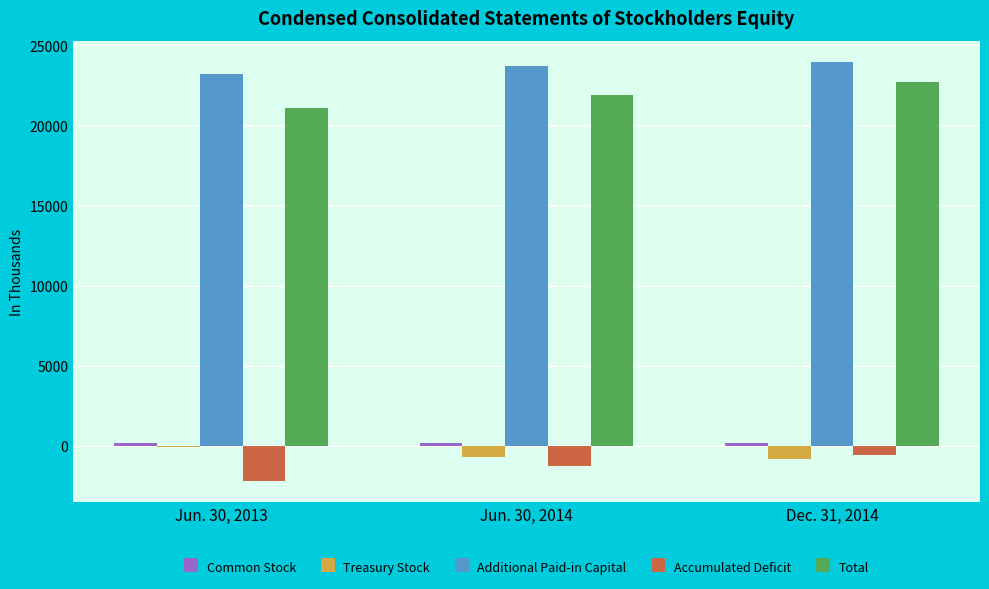

The value of Additional Paid-in Capital at Dec. 31, 2014 is 34270. True or false?

False